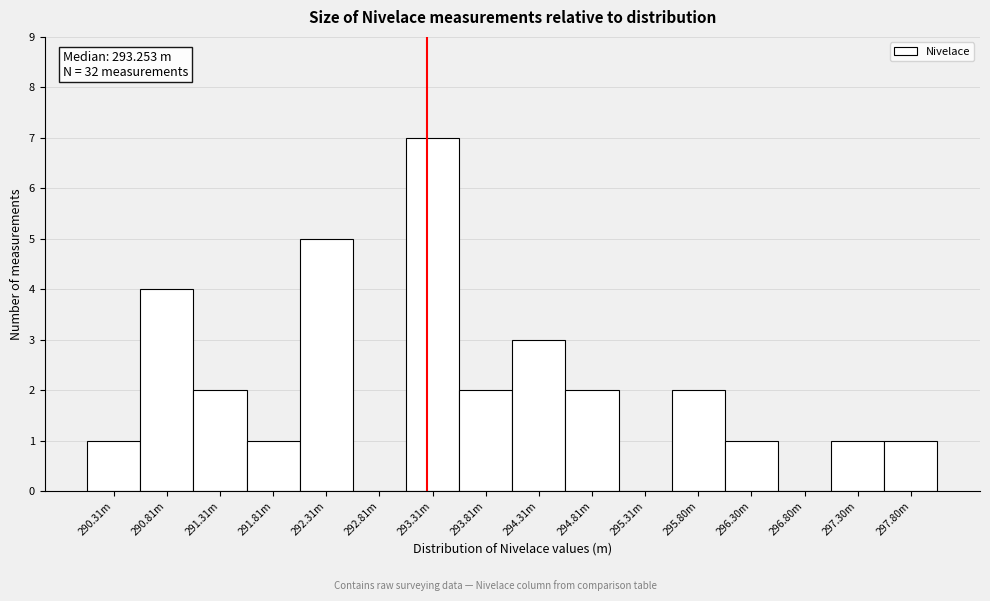

Reading left to right, extract all data points from this chart.

290.31m=1	290.81m=4	291.31m=2	291.81m=1	292.31m=5	292.81m=0	293.31m=7	293.81m=2	294.31m=3	294.81m=2	295.31m=0	295.80m=2	296.30m=1	296.80m=0	297.30m=1	297.80m=1